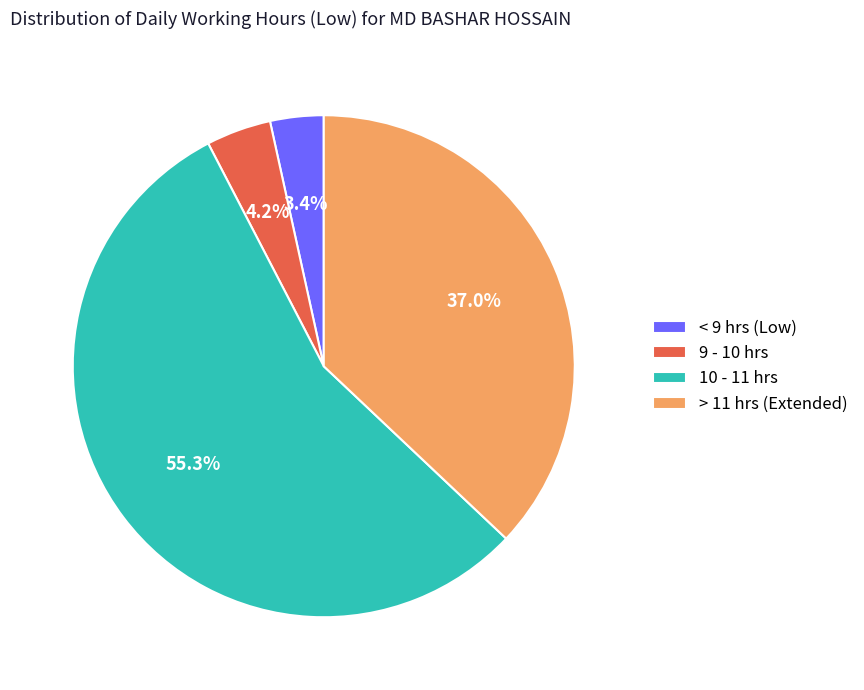

Combined, do > 11 hrs (Extended) and 10 - 11 hrs account for over 50%?

Yes